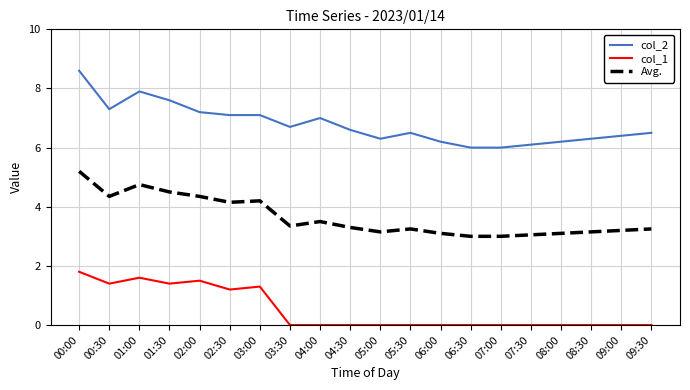

Where is the first local minimum for col_2?

00:30